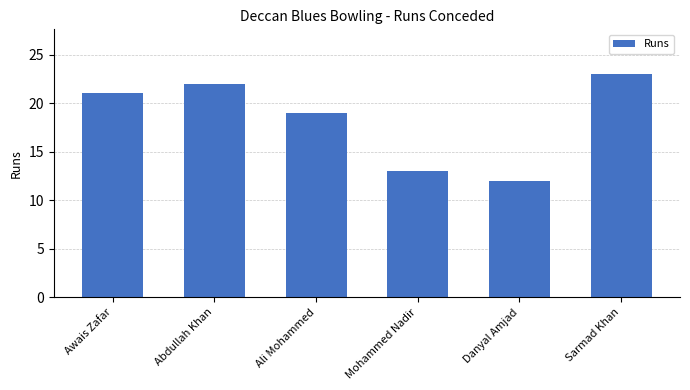

List the labels in order of value, largest first.

Sarmad Khan, Abdullah Khan, Awais Zafar, Ali Mohammed, Mohammed Nadir, Danyal Amjad